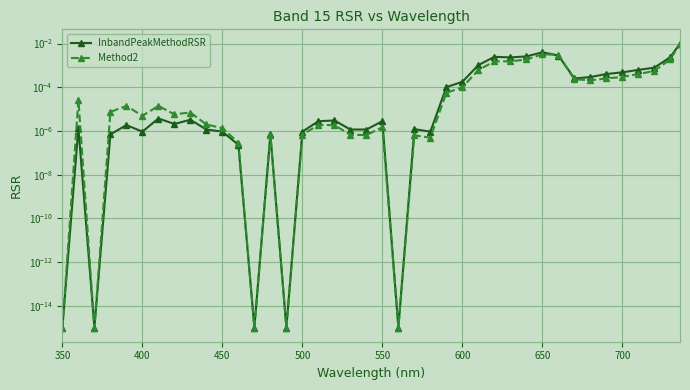

Does the chart display data point markers on the line(s)?

Yes